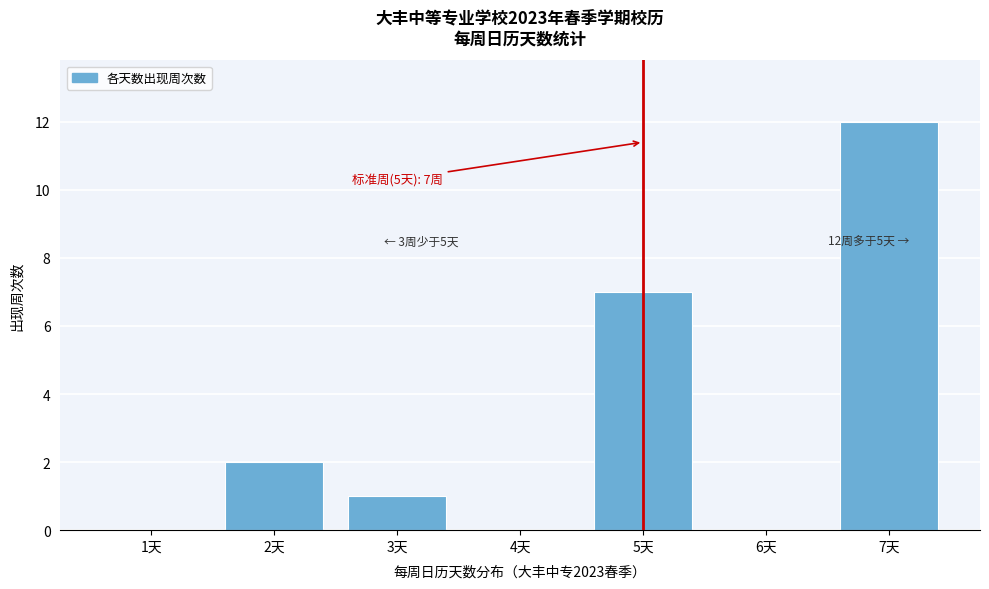

Over which range of the x-axis is the bar tallest?

6.5 to 7.5